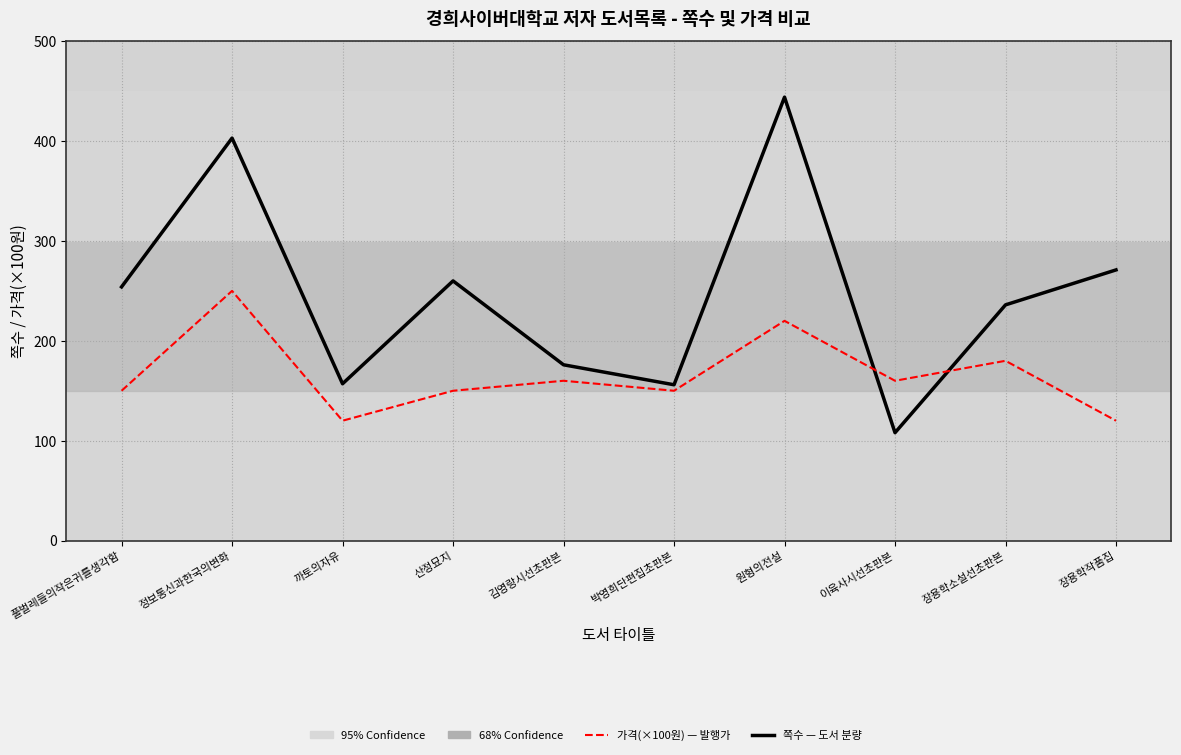

What is the difference between the highest and lowest values at 장용학소설선초판본?

56